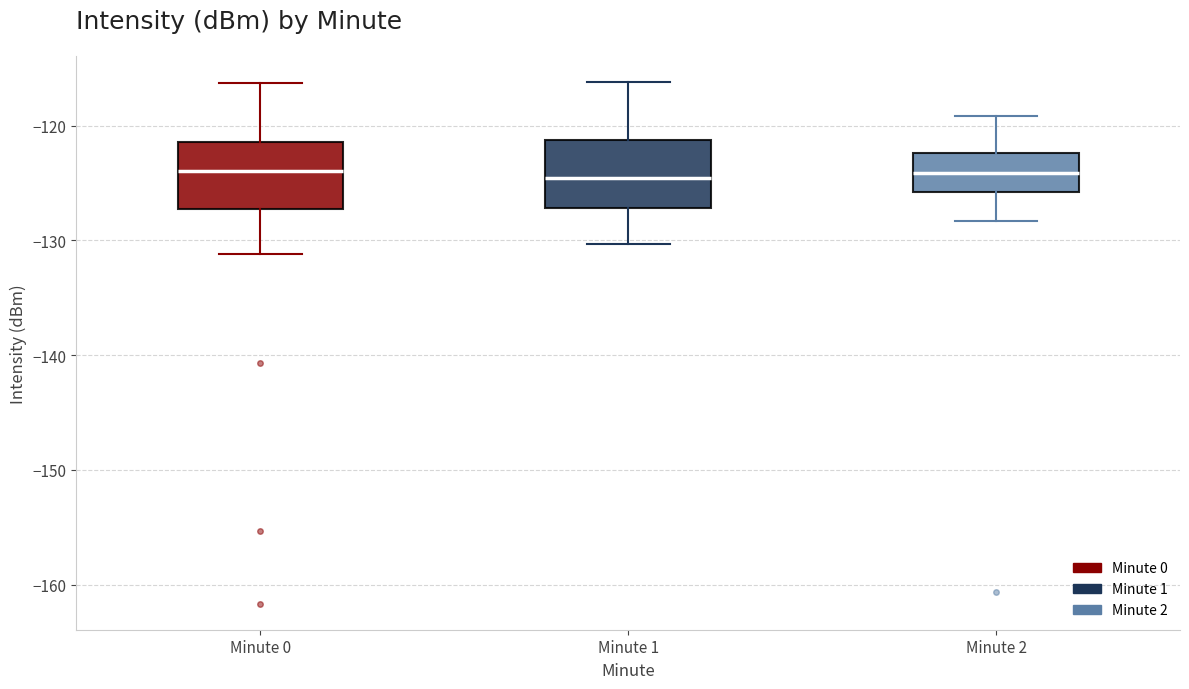

Where is the upper edge of the box for Minute 1 on the y-axis? The values are not printed on the chart, so give them approximately, as read against the axis.

-121